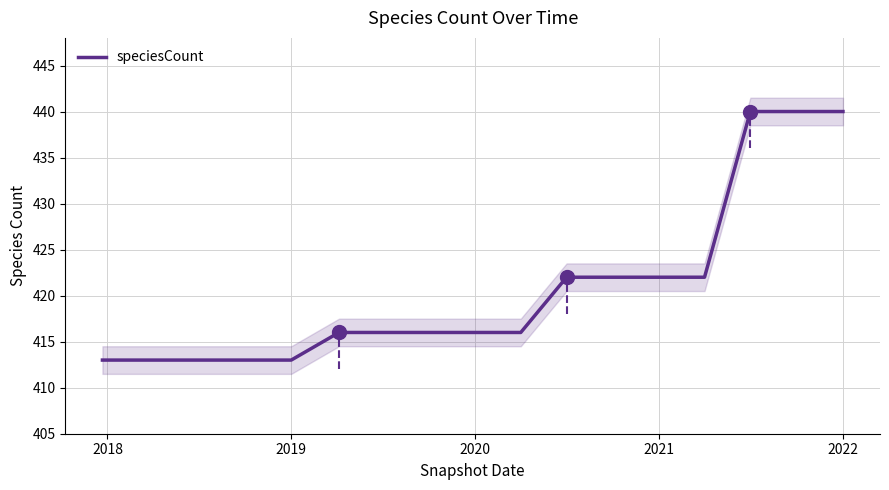

Does the chart have visible grid lines?

Yes